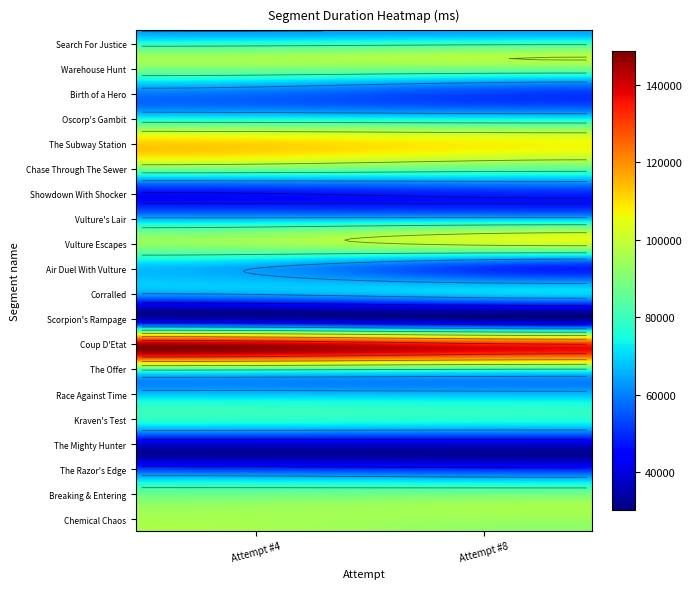

Count the Race Against Time values in the range 71551 to 72845.

2